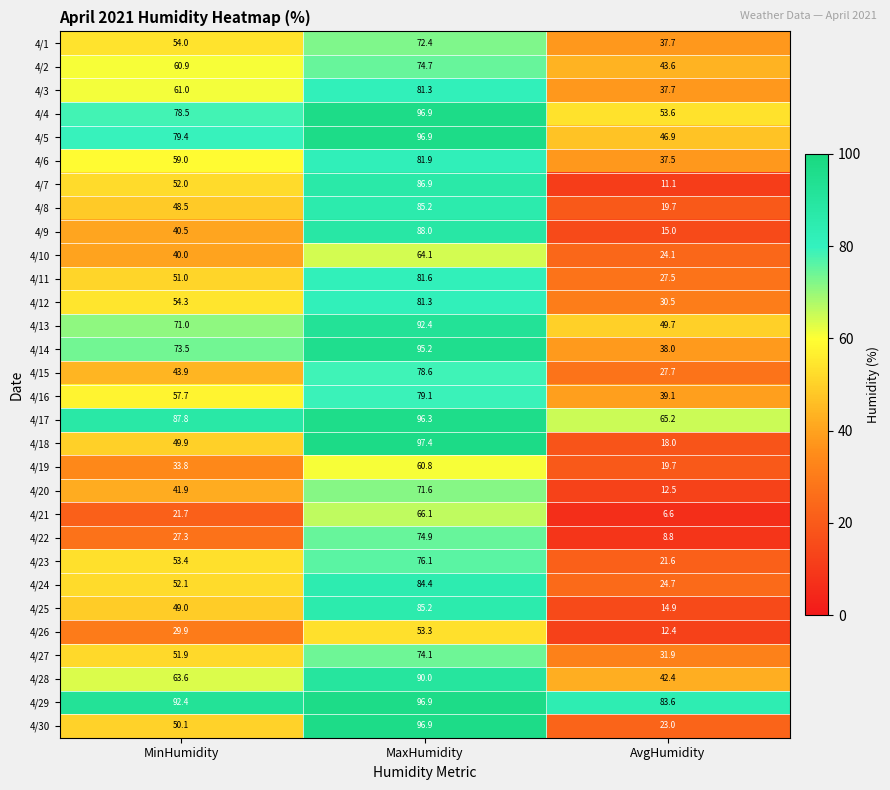

What is the maximum value for 4/11?

81.6